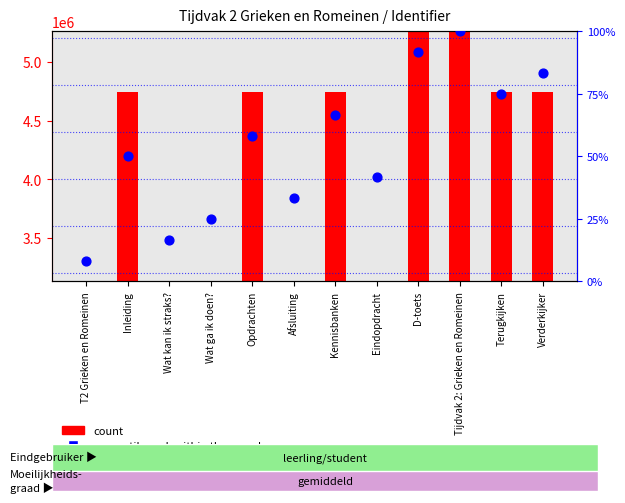

Which series has the largest total across all categories?

Identifier (count)